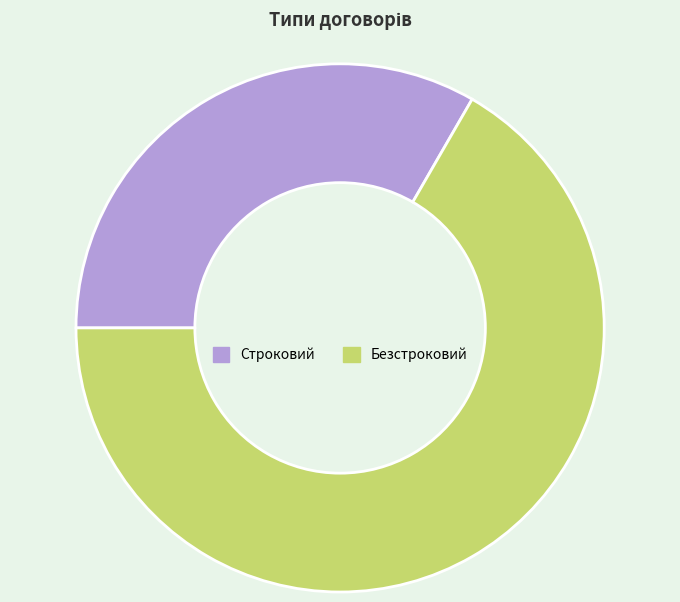

Combined, do Строковий and Безстроковий account for over 50%?

Yes